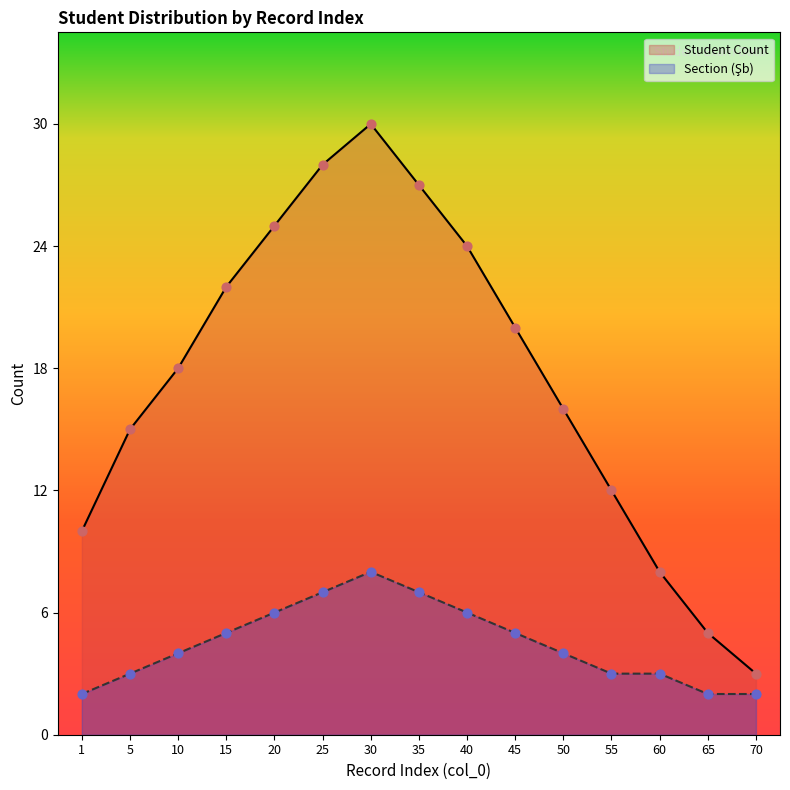

What is the total value across all series at 20?

31